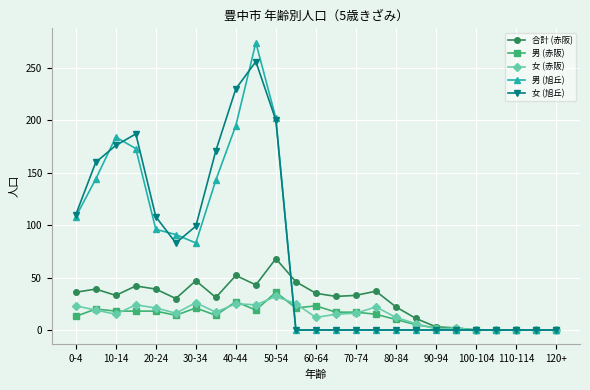

At how many categories does at least one series exceed 133?

7